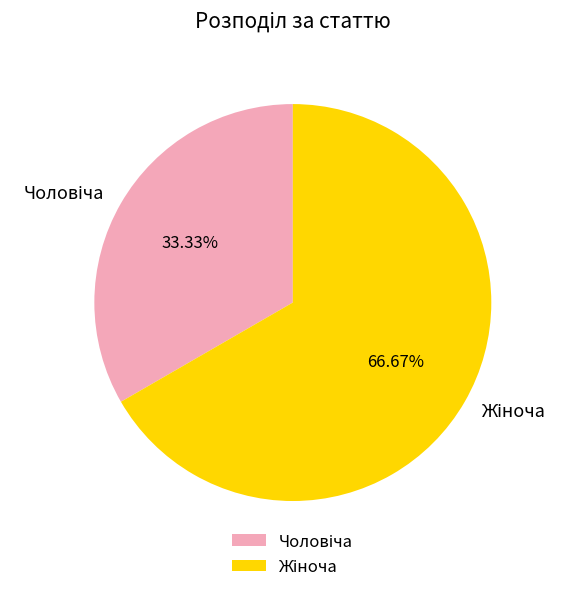

Is there a majority slice in this chart?

Yes